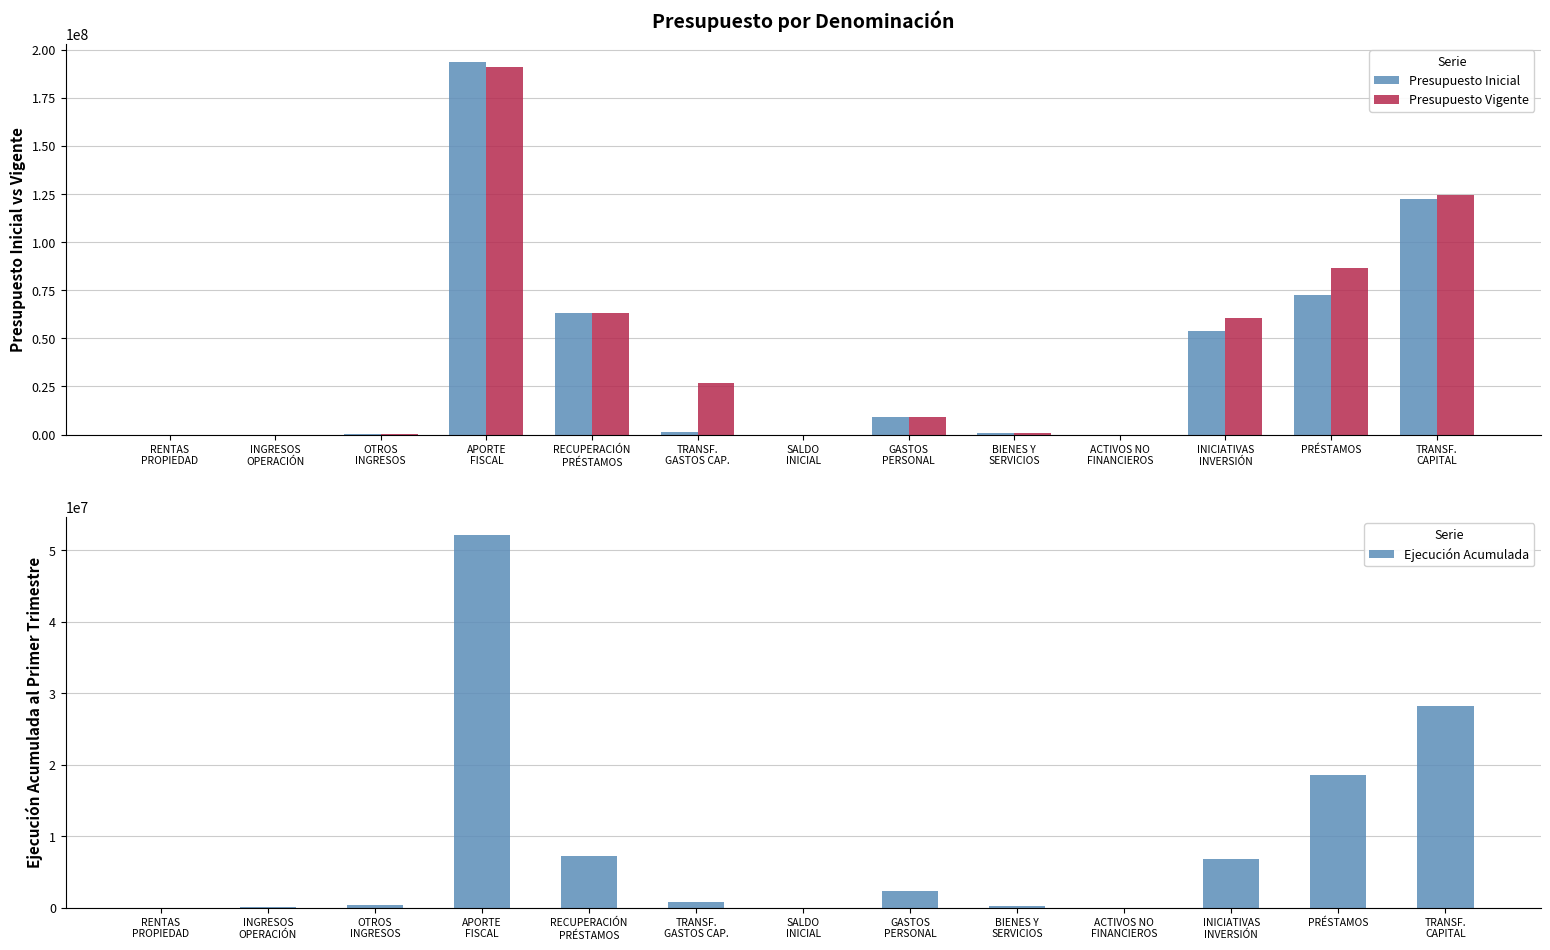

What position from the left is TRANSF.
CAPITAL?

13